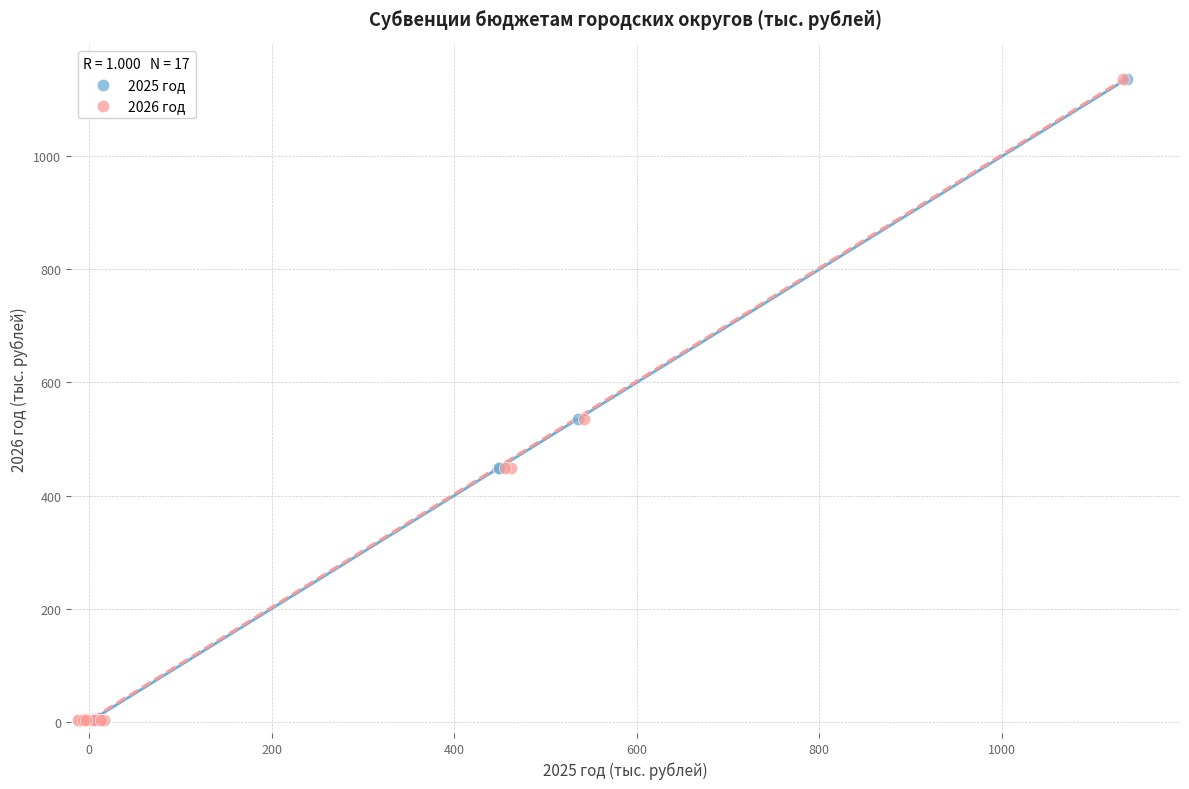

What are all the series names shown in the legend?

2025 год, 2026 год